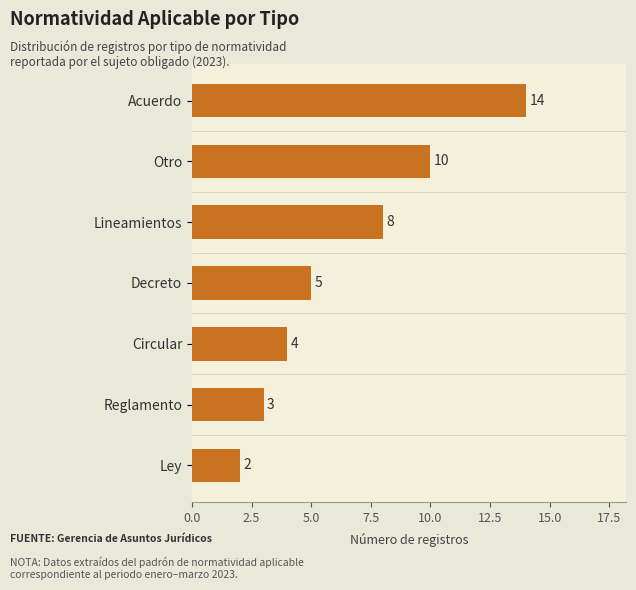

What is the difference between the maximum and minimum values?

12